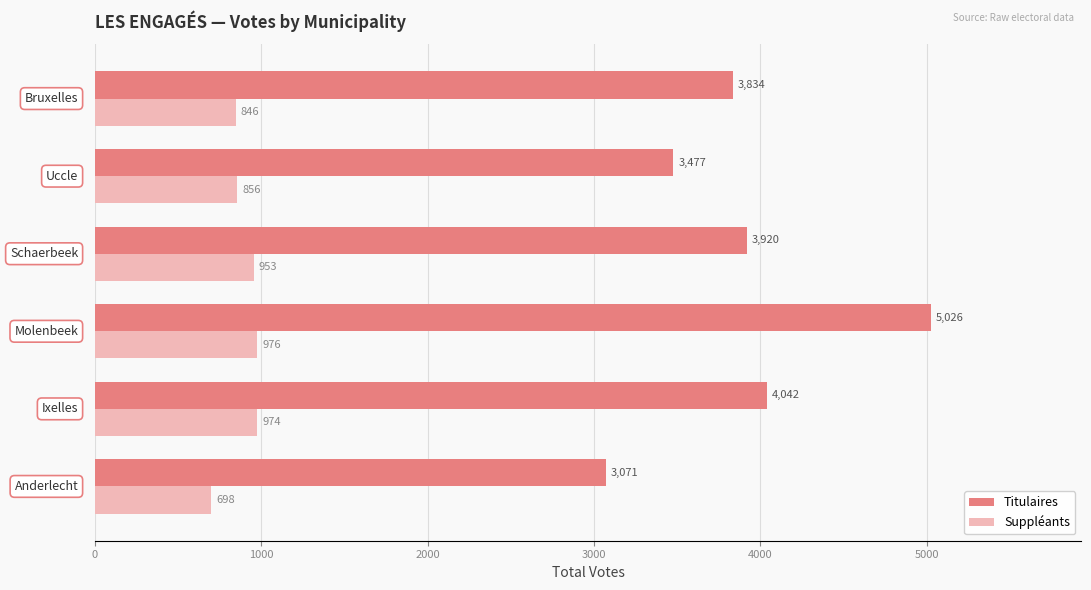

What is the highest value of the Suppléants series?

976